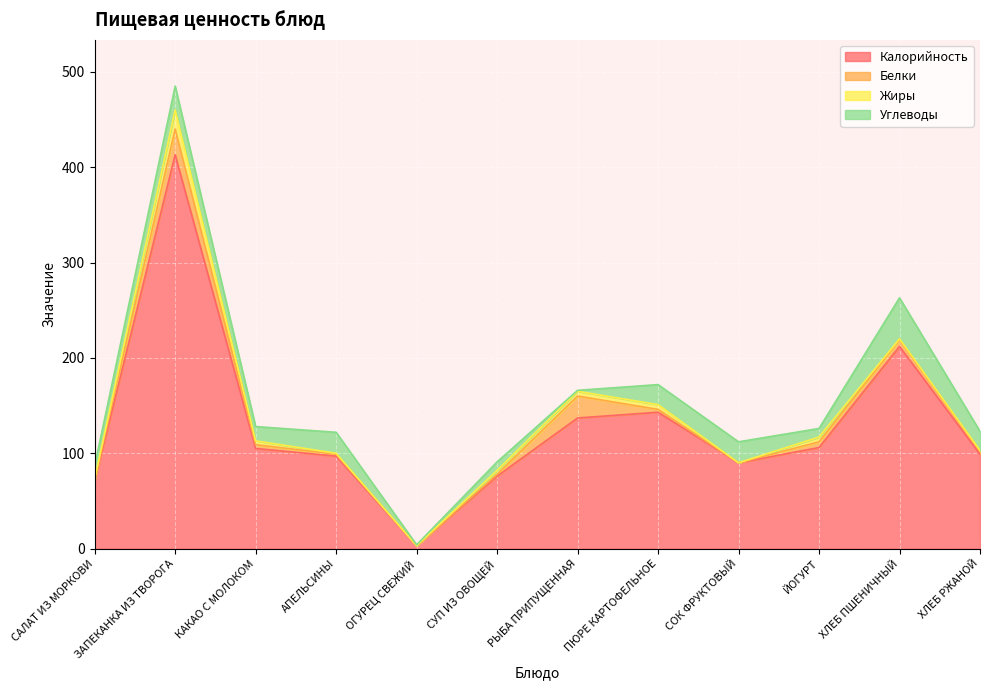

What is the average value of the Жиры series?

4